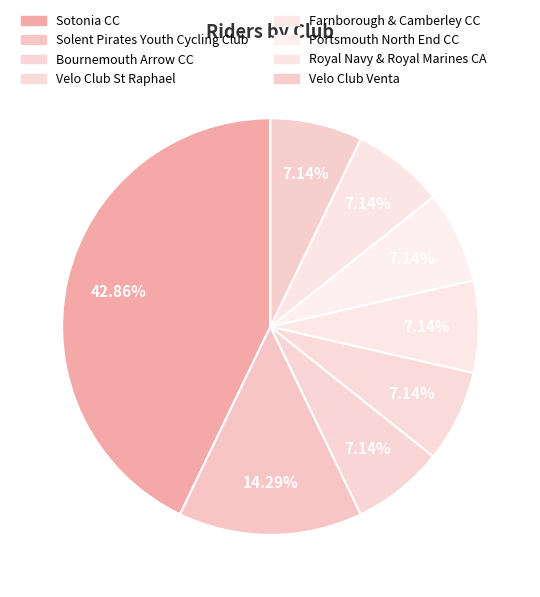

Which category has the smallest portion of the pie?

Bournemouth Arrow CC